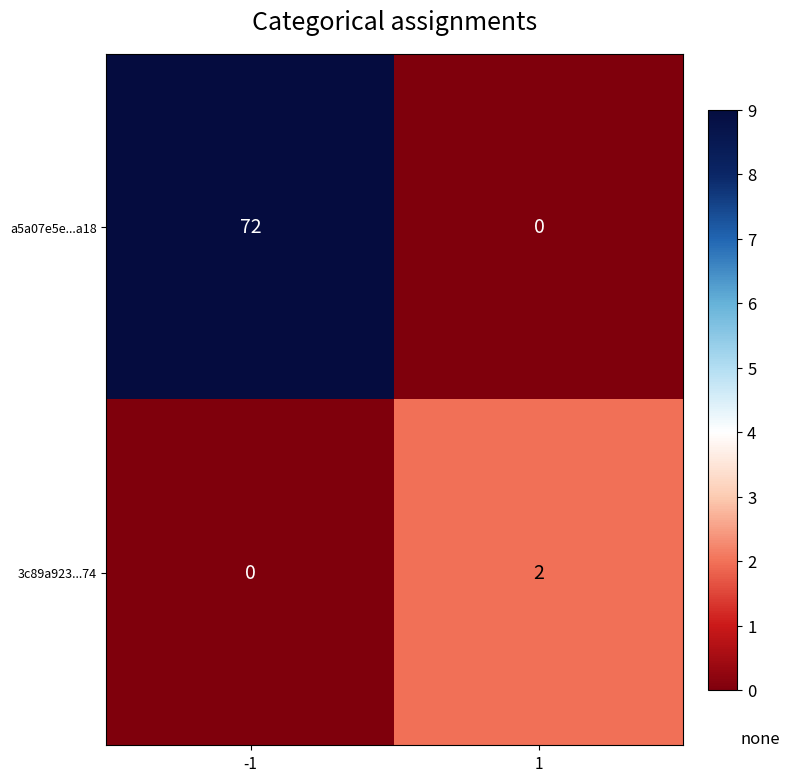

Reading right to left, list all the values displayed in this chart.

a5a07e5e...a18: 0	72
3c89a923...74: 2	0